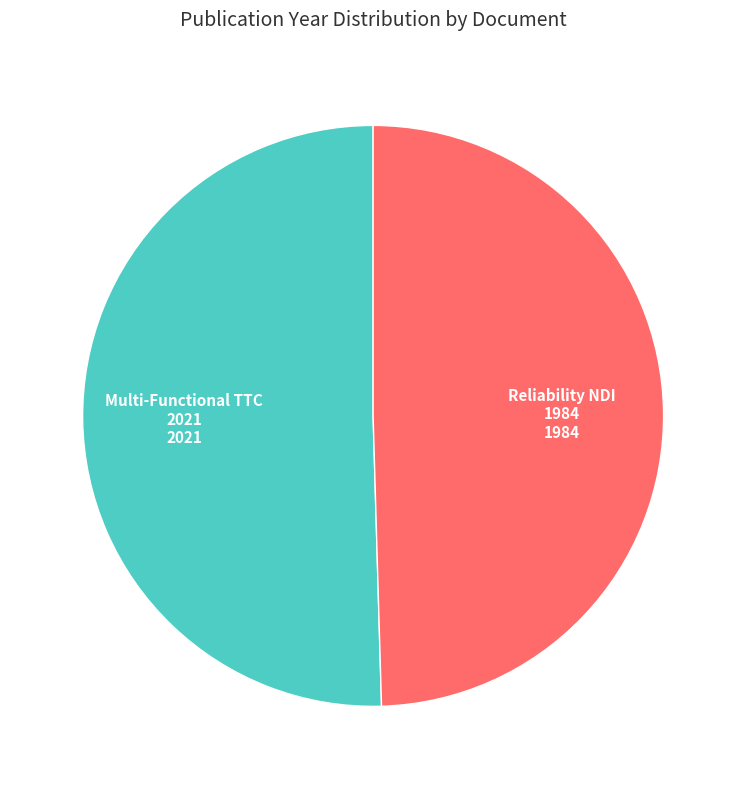

Is there any slice that represents more than half of the pie?

Yes